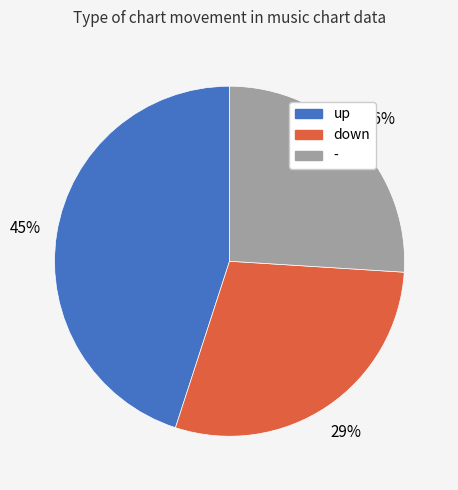

Does down represent more than half of the total?

No